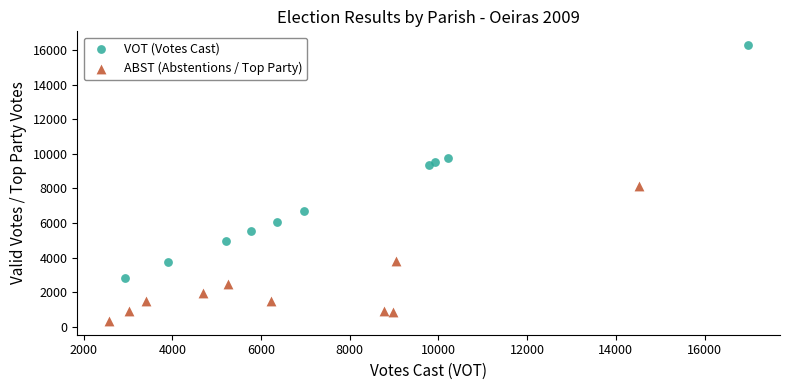

Which series contains the highest Y value?

VOT (Votes Cast)